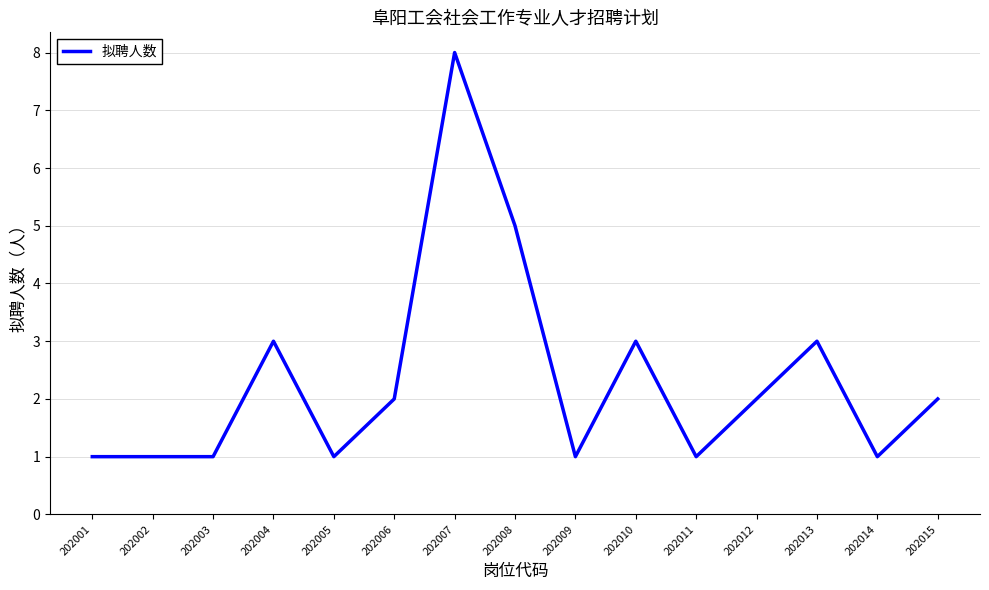

What is the change in value from 202001 to 202015?

+1